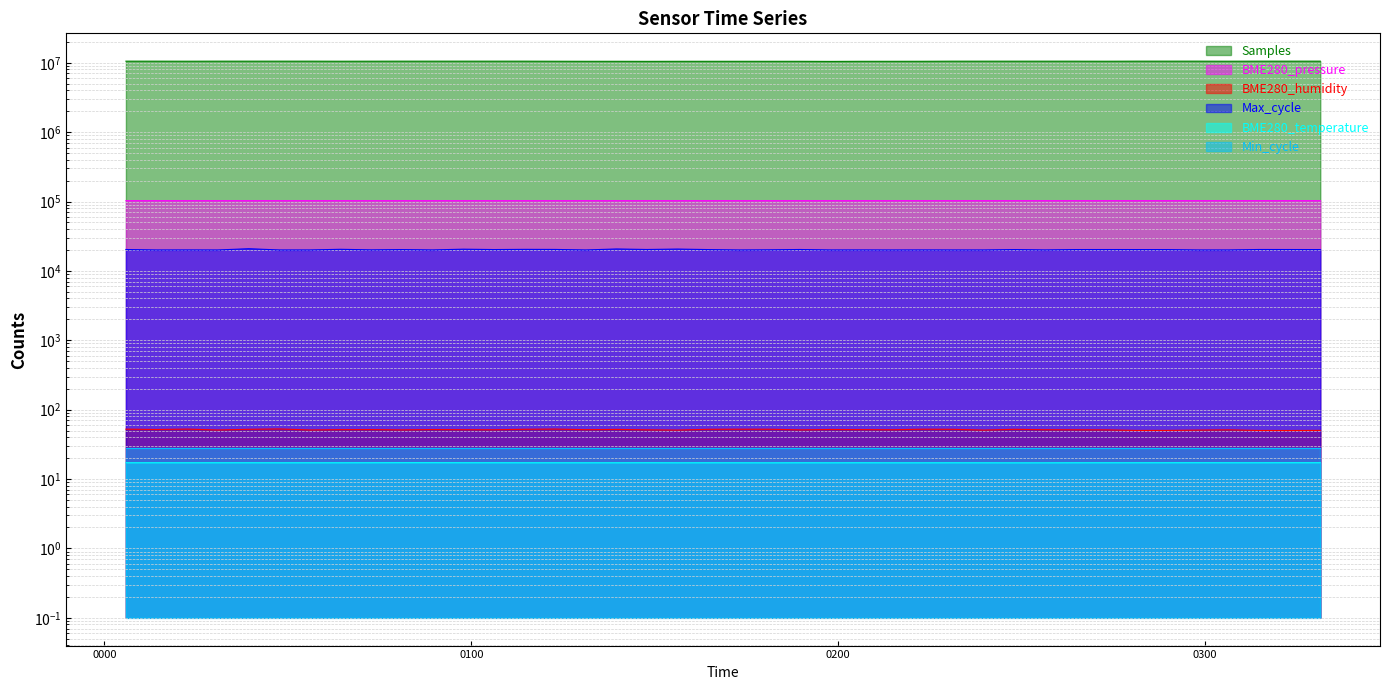

What value does the BME280_temperature series have at 2024/01/08 00:38:37?

17.2